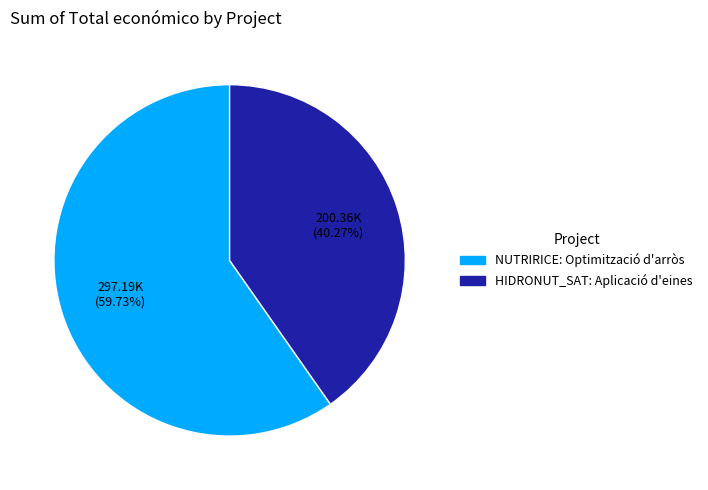

What is the majority slice?

NUTRIRICE: Optimització d'arròs